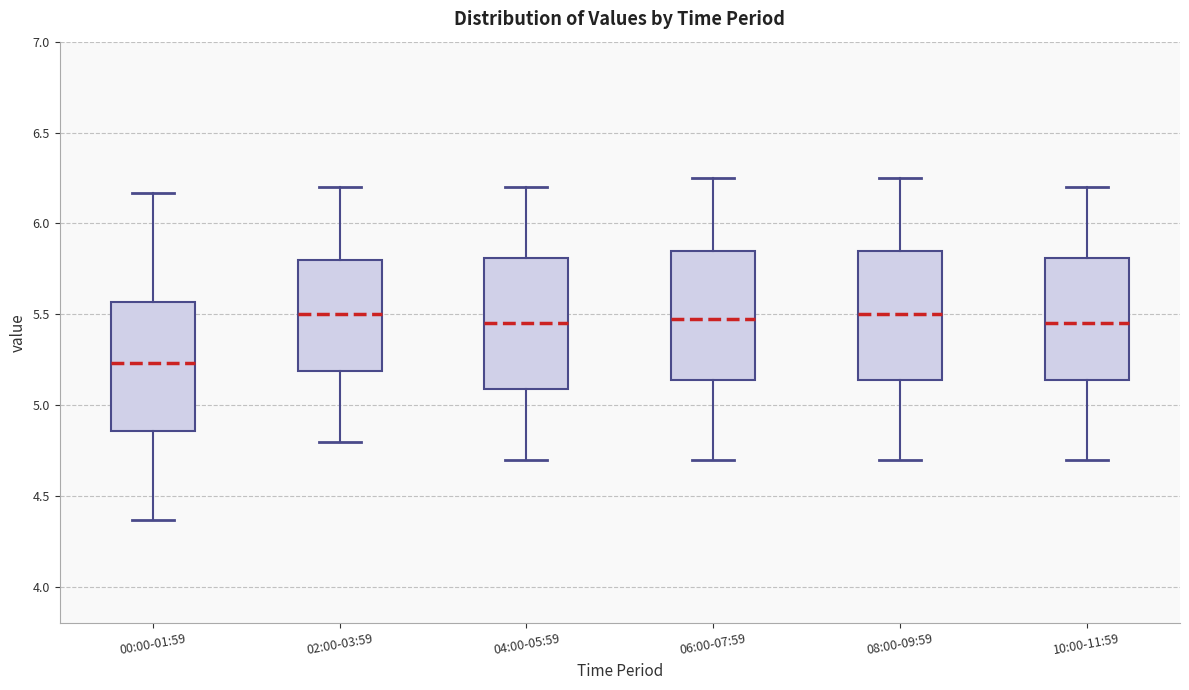

Where is the lower edge of the box for 10:00-11:59 on the y-axis? The values are not printed on the chart, so give them approximately, as read against the axis.

5.15